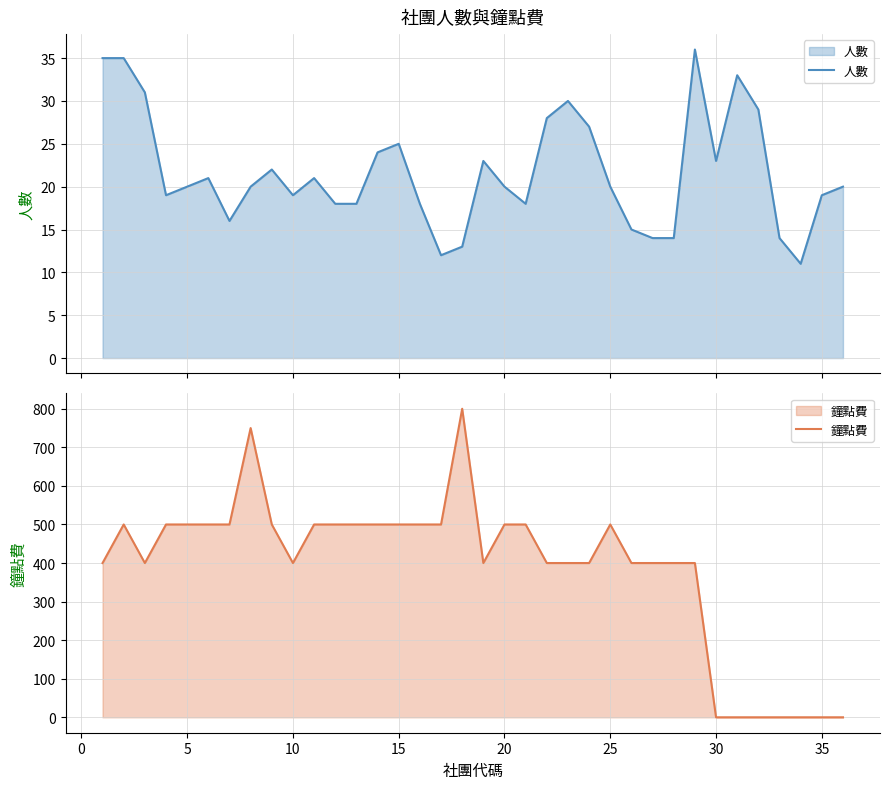

How many positive values does the 鐘點費 series have?

29